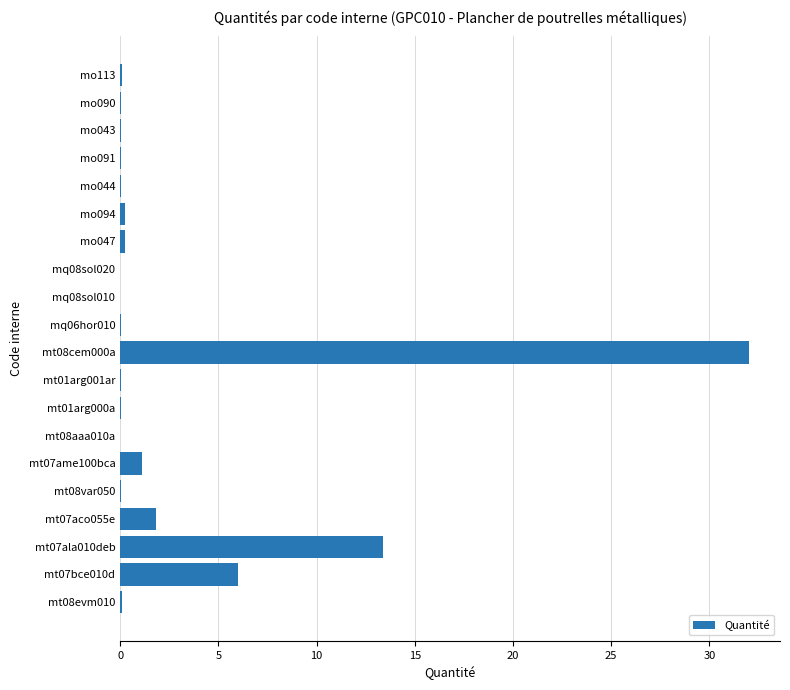

At which category does the chart reach its peak across all series?

mt08cem000a